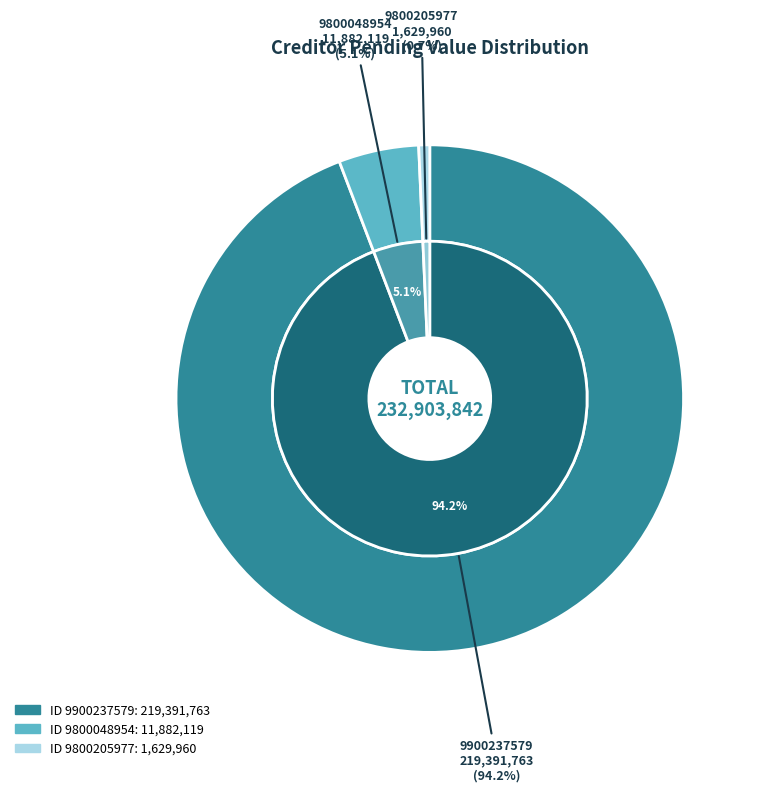

What percentage do 9800205977 and 9800048954 together represent?

5.8%